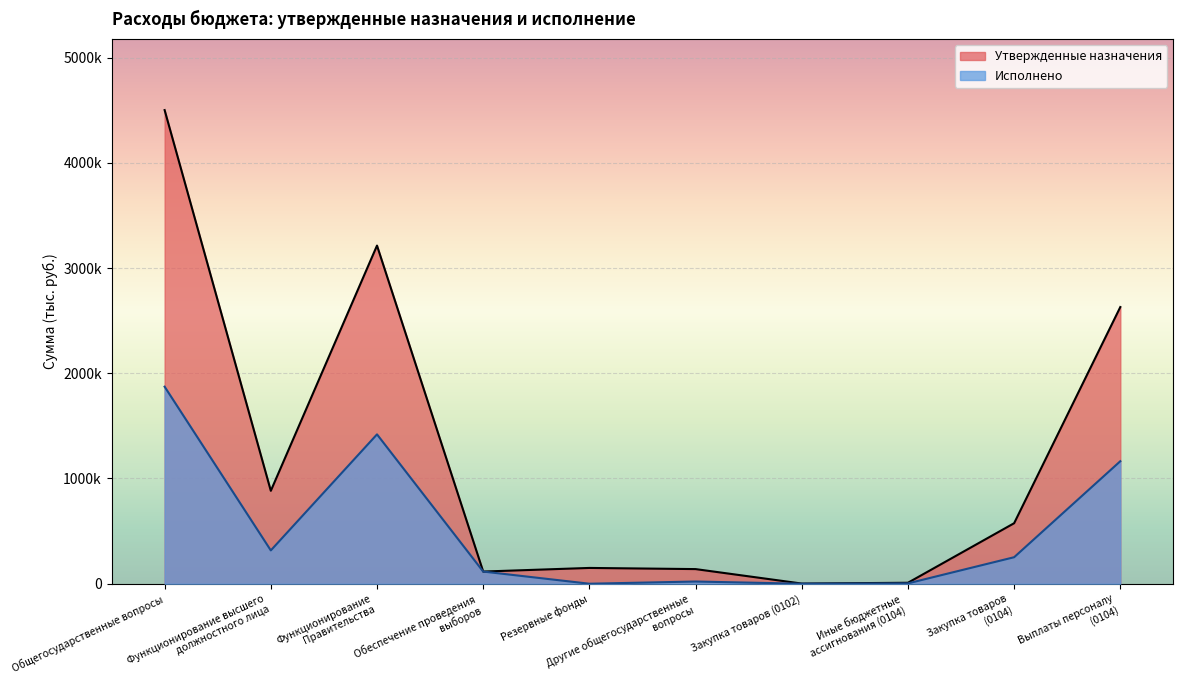

How many interior local valleys does the Утвержденные назначения series have?

3